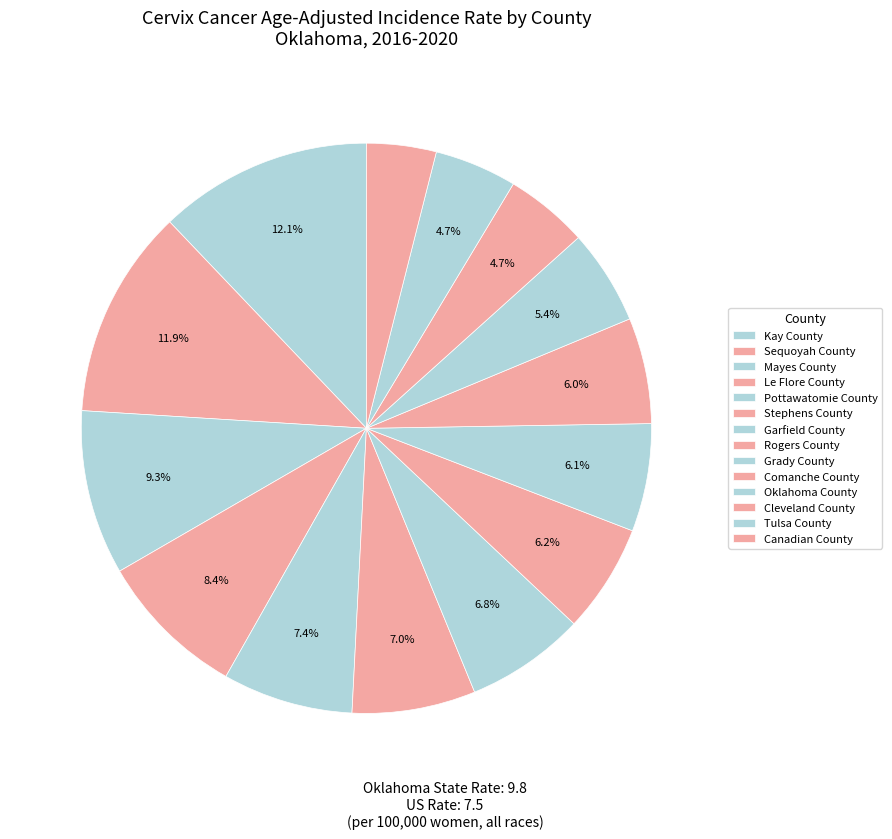

Rank the categories by value from lowest to highest.

Canadian County, Tulsa County, Cleveland County, Oklahoma County, Comanche County, Grady County, Rogers County, Garfield County, Stephens County, Pottawatomie County, Le Flore County, Mayes County, Sequoyah County, Kay County